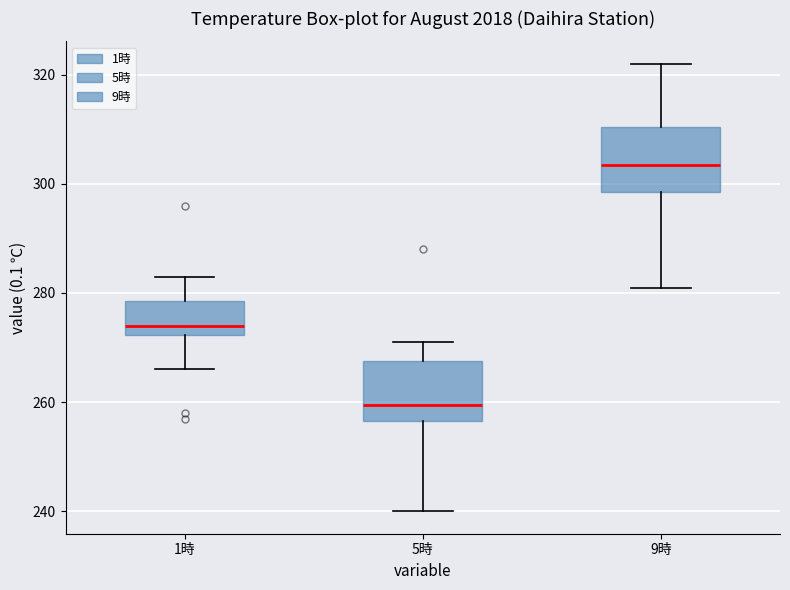

Which box's median line is the highest?

9時